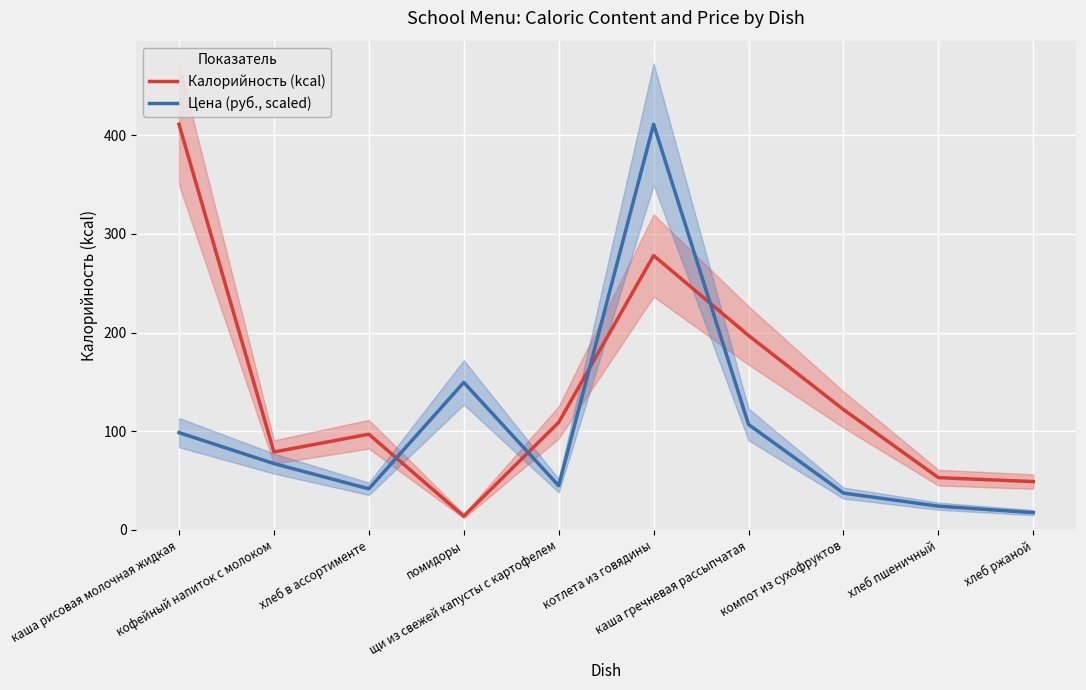

Which label corresponds to the largest value in the chart?

каша рисовая молочная жидкая